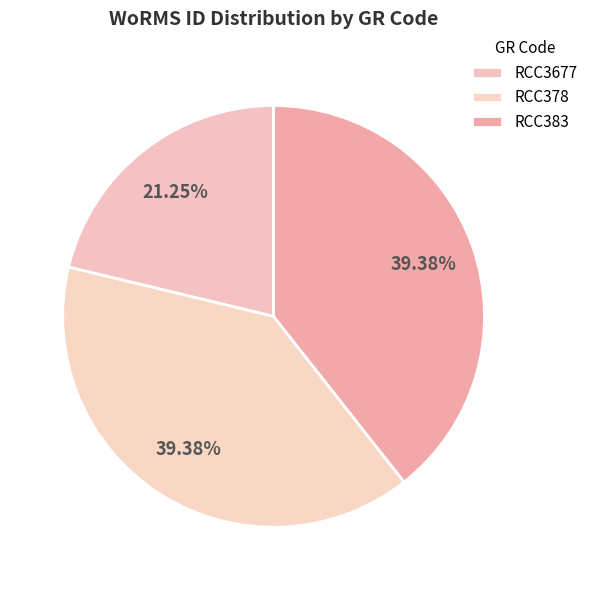

Is the sum of RCC3677 and RCC383 greater than half?

Yes